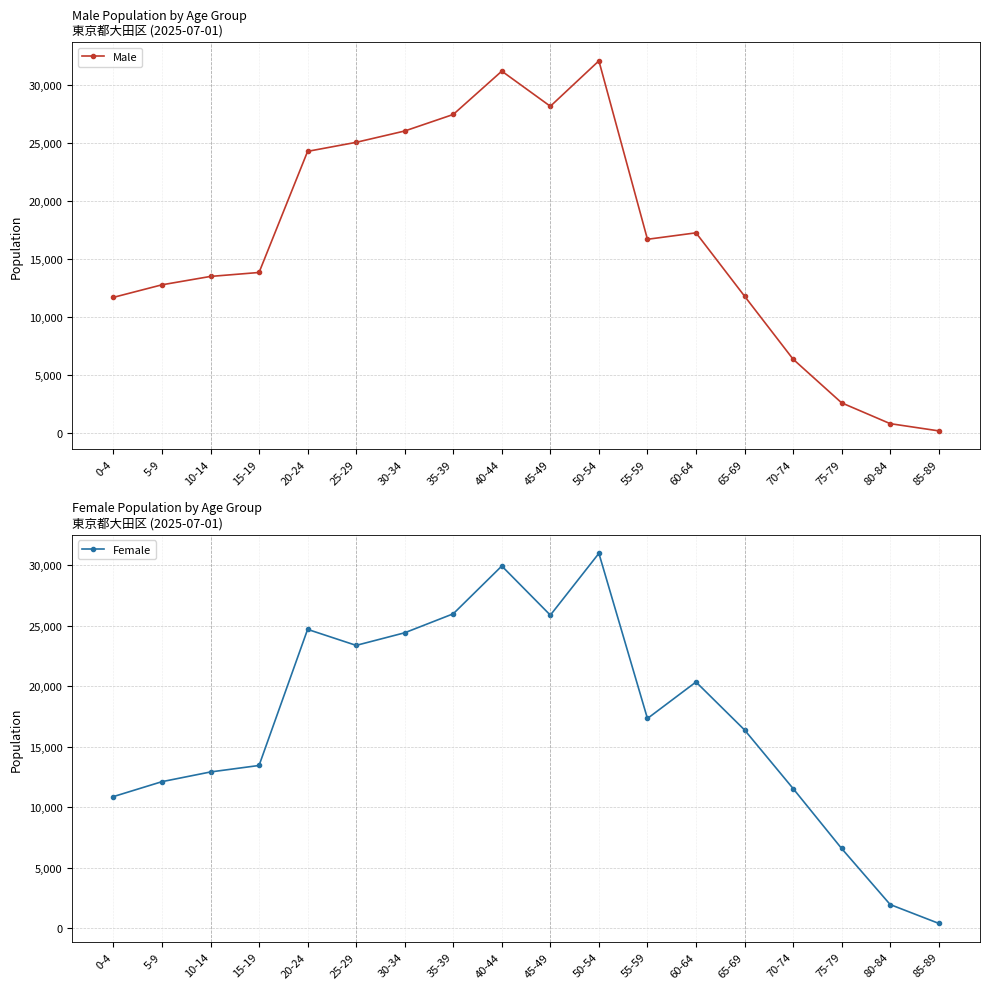

What is the value of the Male point at the 5th from the left?

24250